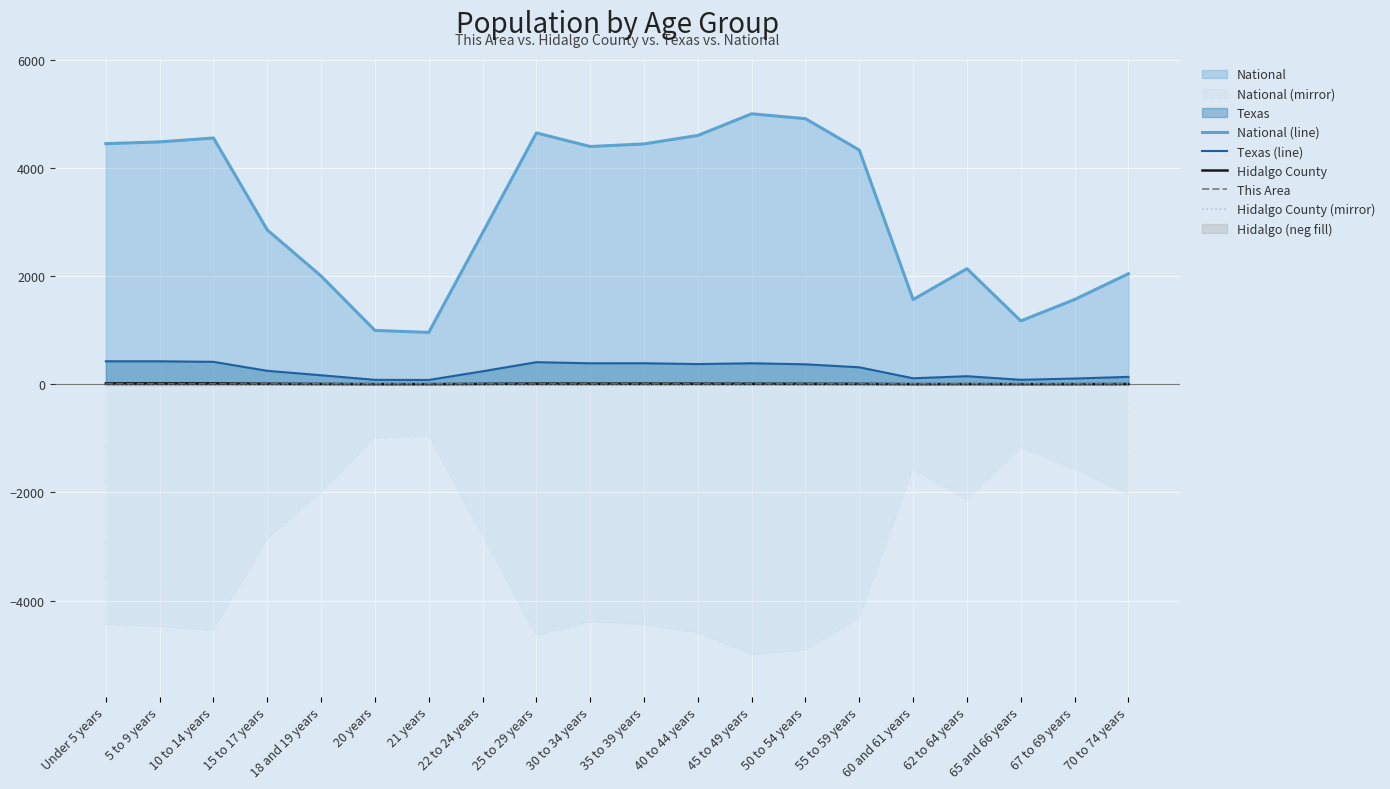

Is it true that Hidalgo County (mirror) equals -14.9 at 15 to 17 years?

False